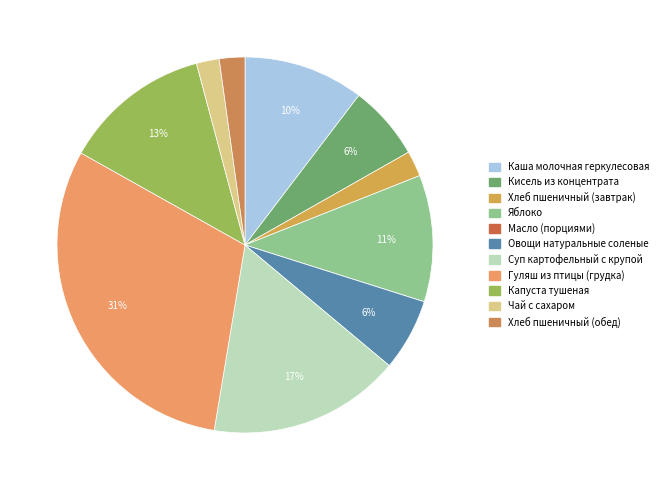

What is the largest slice in the pie chart?

Гуляш из птицы (грудка)